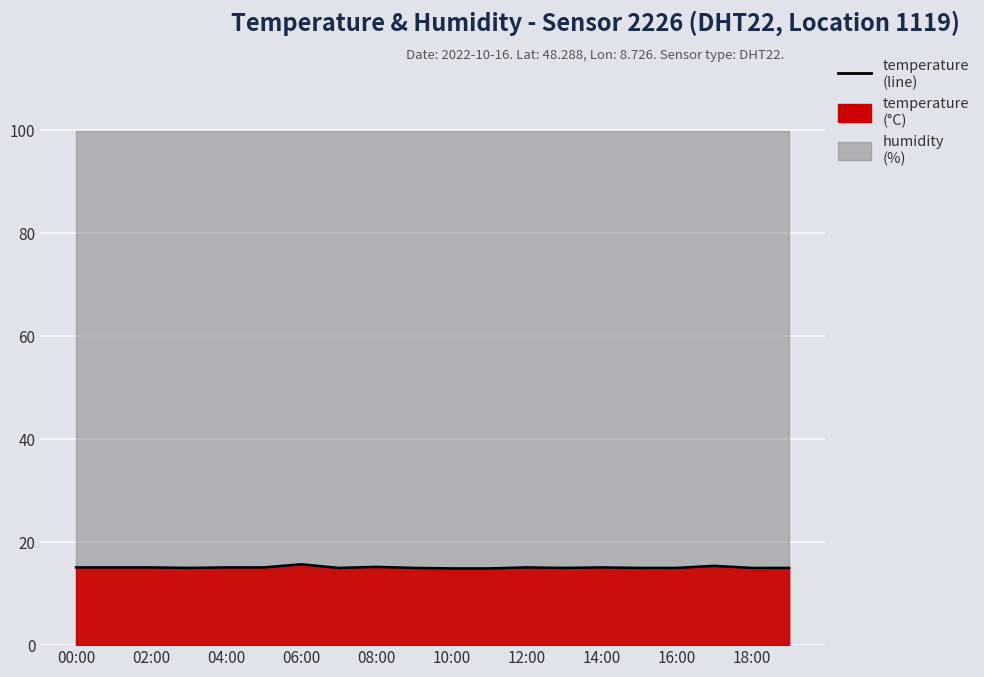

Is it true that the value at 18:00 is 7.7?

False